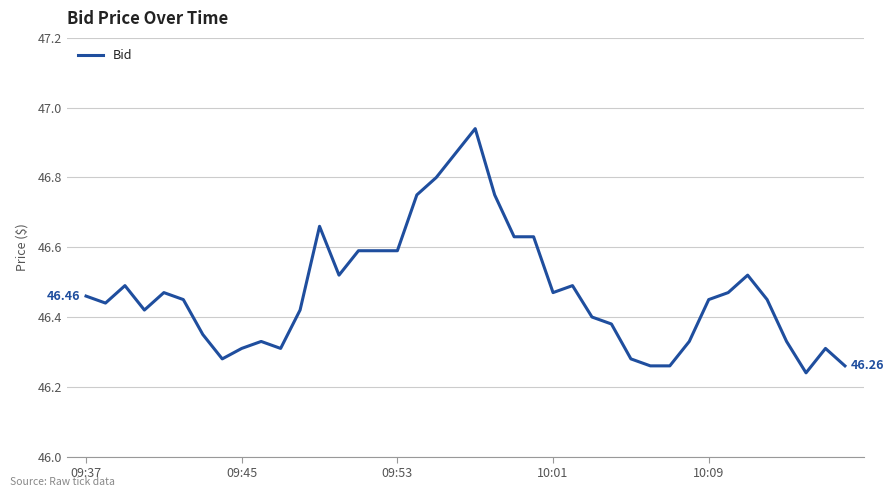

What is the difference between the maximum and minimum values?

0.7